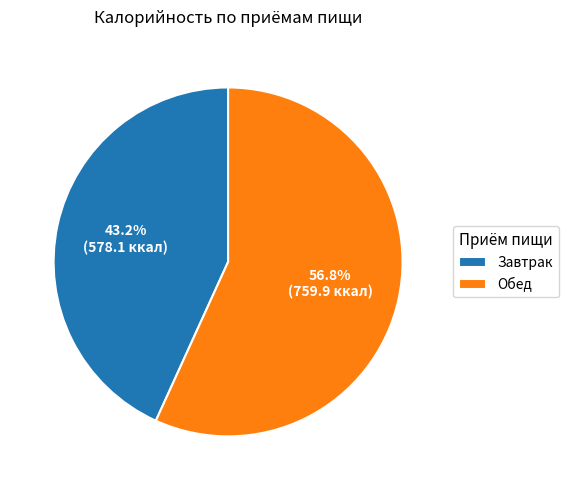

Is it true that Обед is 57% of the pie?

True